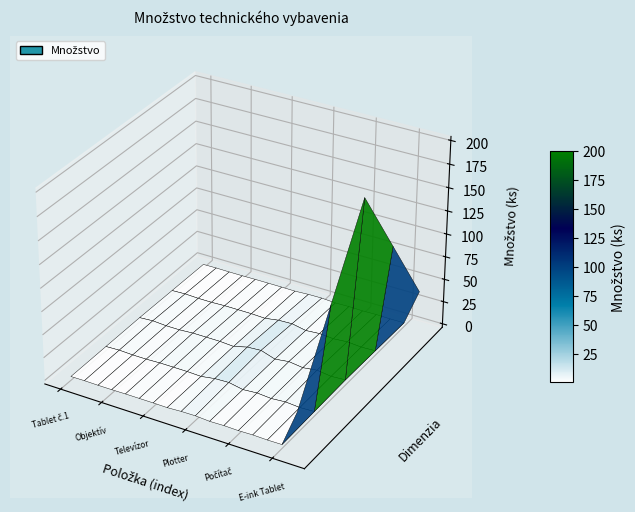

Reading right to left, list all the values displayed in this chart.

Náhradná batéria=200	E-ink Tablet=2	Interaktívny komplet 2=1	Interaktívny komplet 1=3	Počítač=1	Serverový HDD=3	Stojan na TV=1	Plotter=6	Grafický tablet=5	Interaktívna obrazovka=1	Televízor=2	Outdoorová kamera=2	Tablet č.2=2	Objektív=1	Kamera 360°=1	Notebook=2	Tablet č.1=1